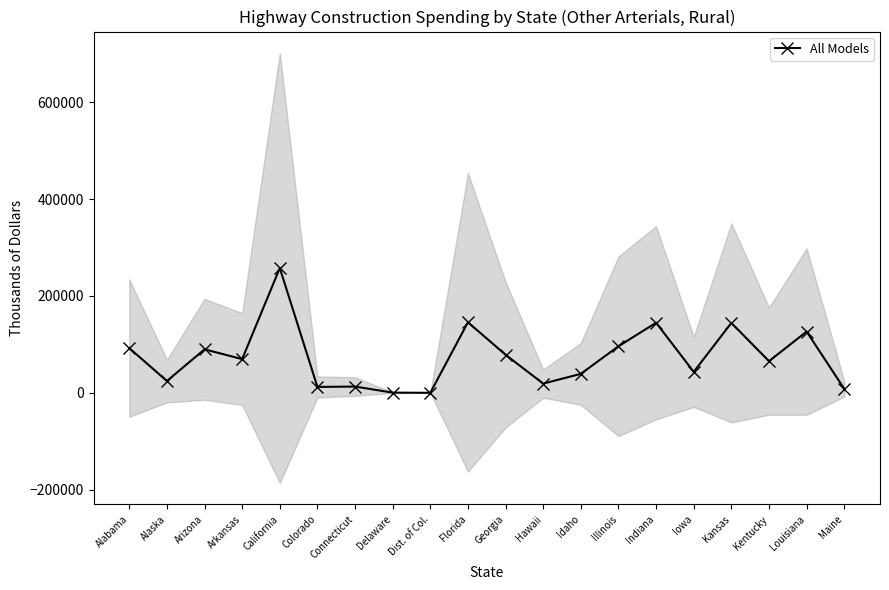

What is the maximum value shown in the chart?

257632.2